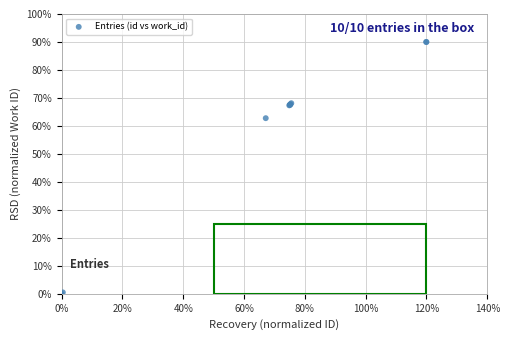

What Y value in the scatter plot is closest to 45?

62.8